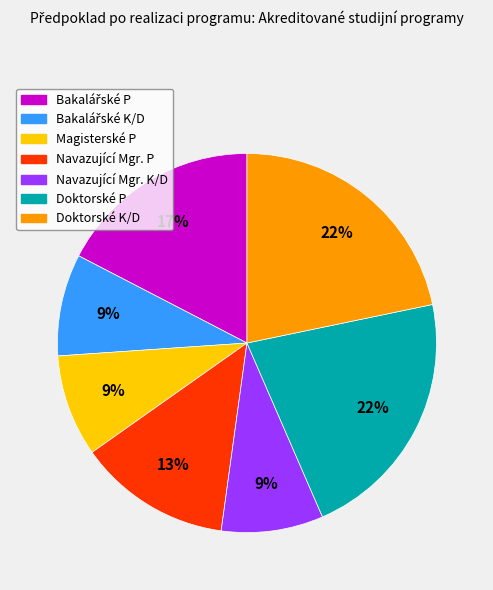

To the nearest percent, what is the difference between the Navazující Mgr. P and Doktorské P slice percentages?

9%